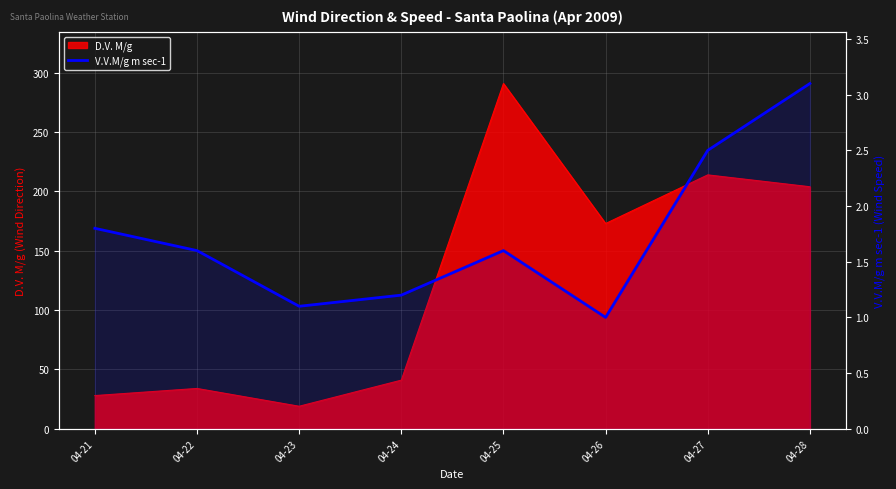

Where is the first local minimum?

04-23